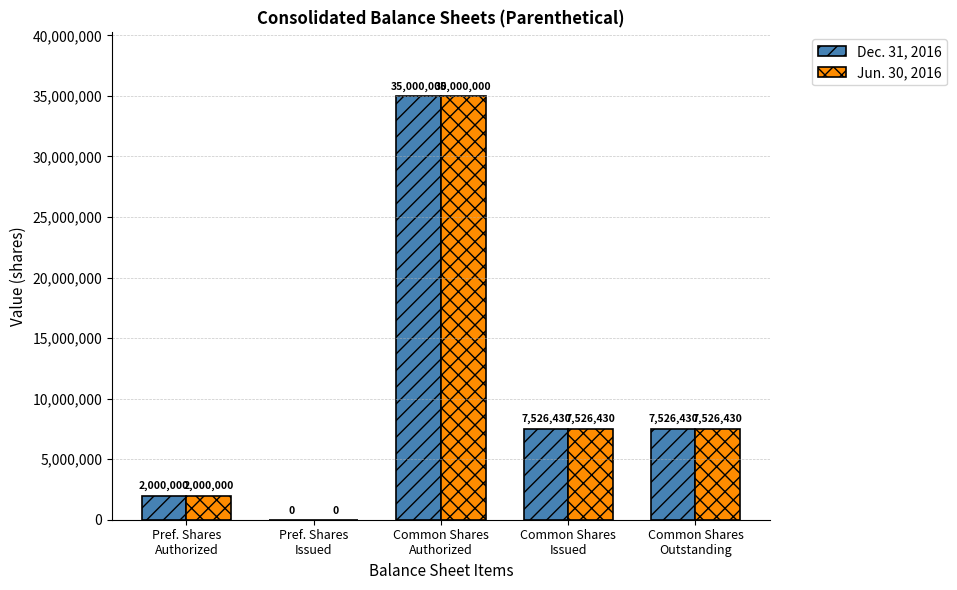

What is the maximum value shown in the chart?

35000000